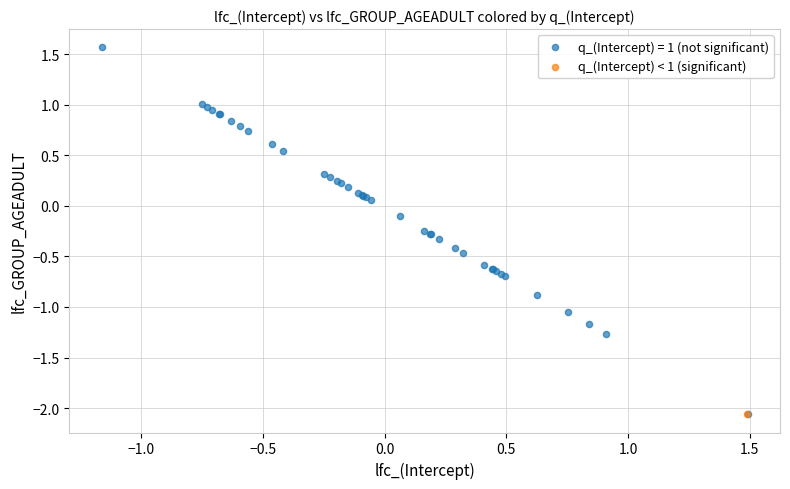

What are all the series names shown in the legend?

q_(Intercept) = 1 (not significant), q_(Intercept) < 1 (significant)